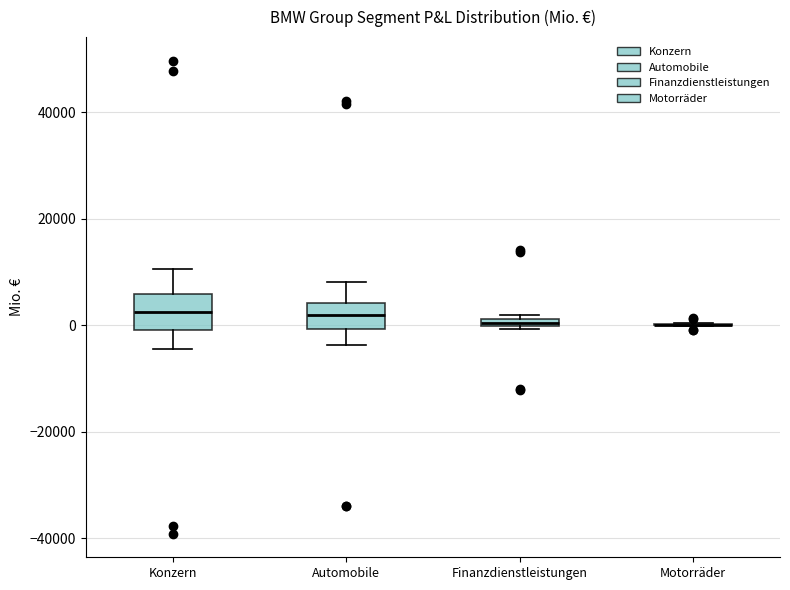

Where is the lower edge of the box for Konzern on the y-axis? The values are not printed on the chart, so give them approximately, as read against the axis.

0